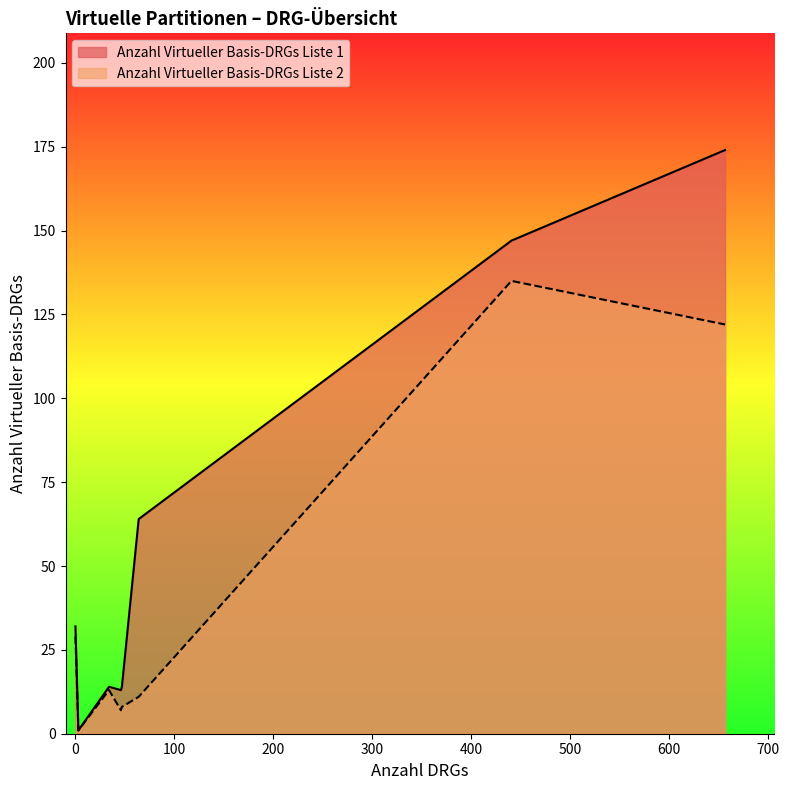

Rank the series by their maximum value, from lowest to highest.

Anzahl Virtueller Basis-DRGs Liste 2, Anzahl Virtueller Basis-DRGs Liste 1